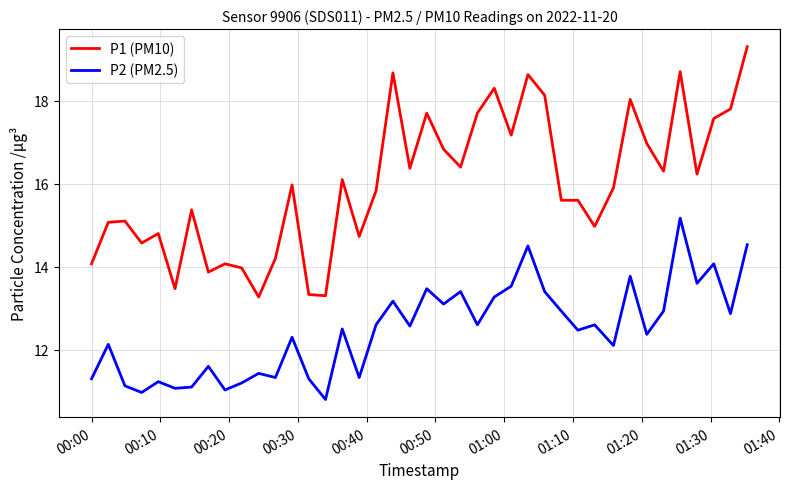

True or false: P2 (PM2.5) and P1 (PM10) cross at least once.

False